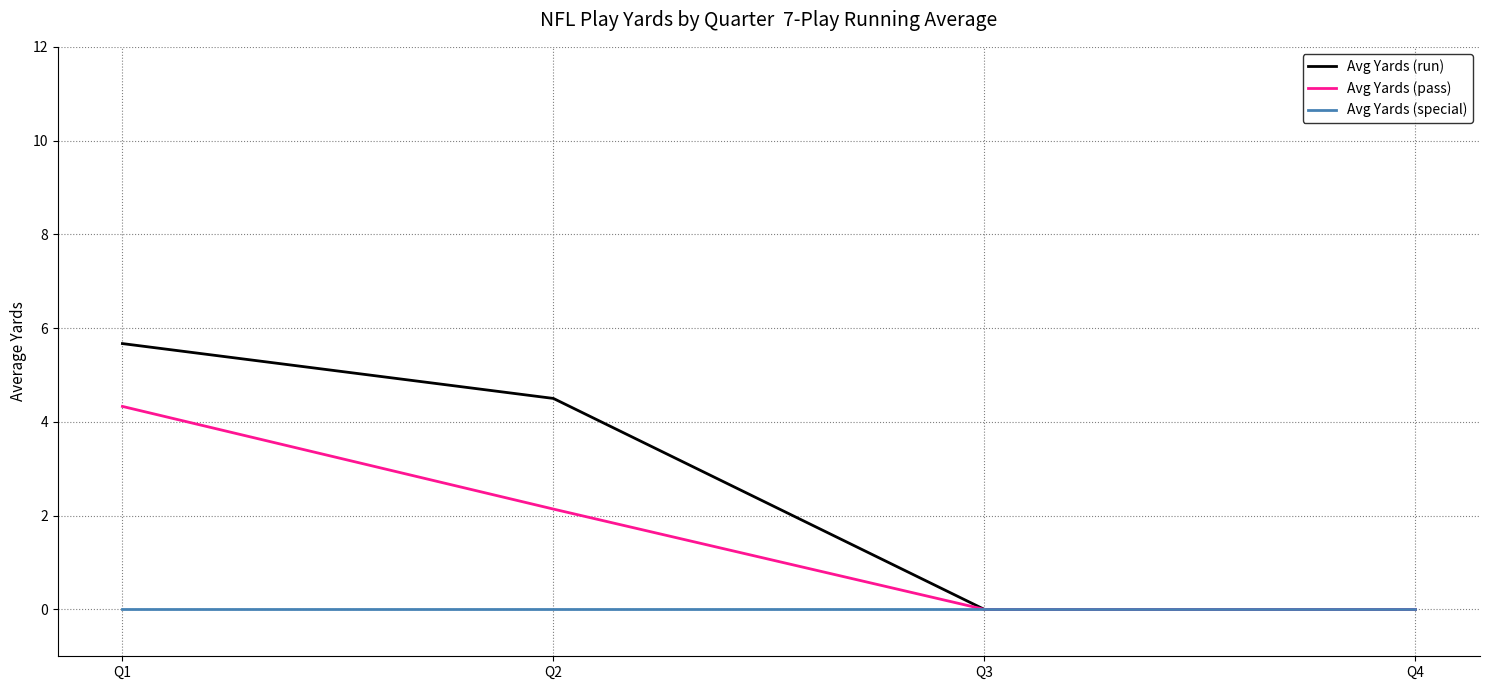

At which category is the sum across all series the highest?

Q1